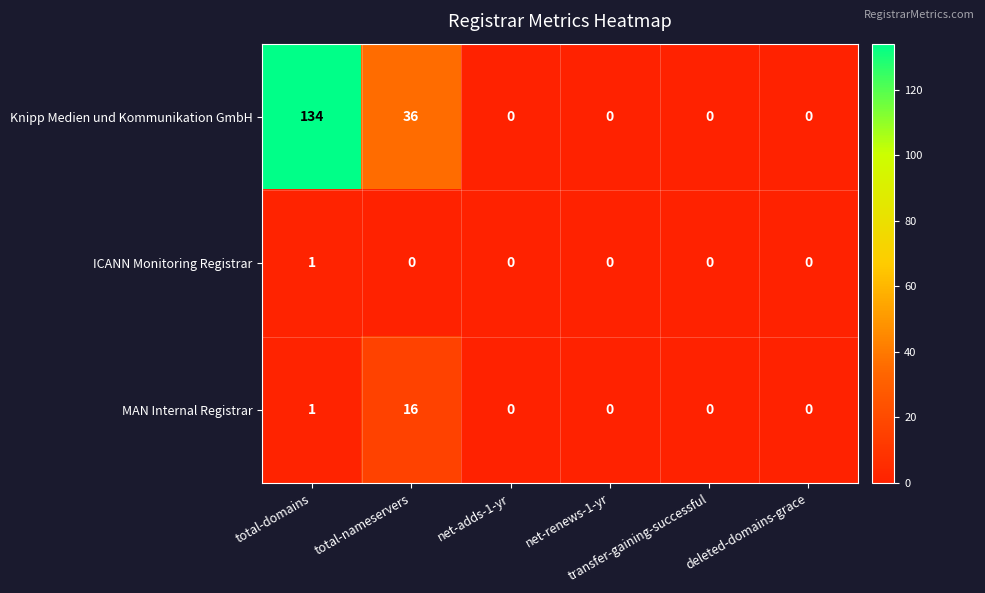

Which series has the largest total across all categories?

Knipp Medien und Kommunikation GmbH